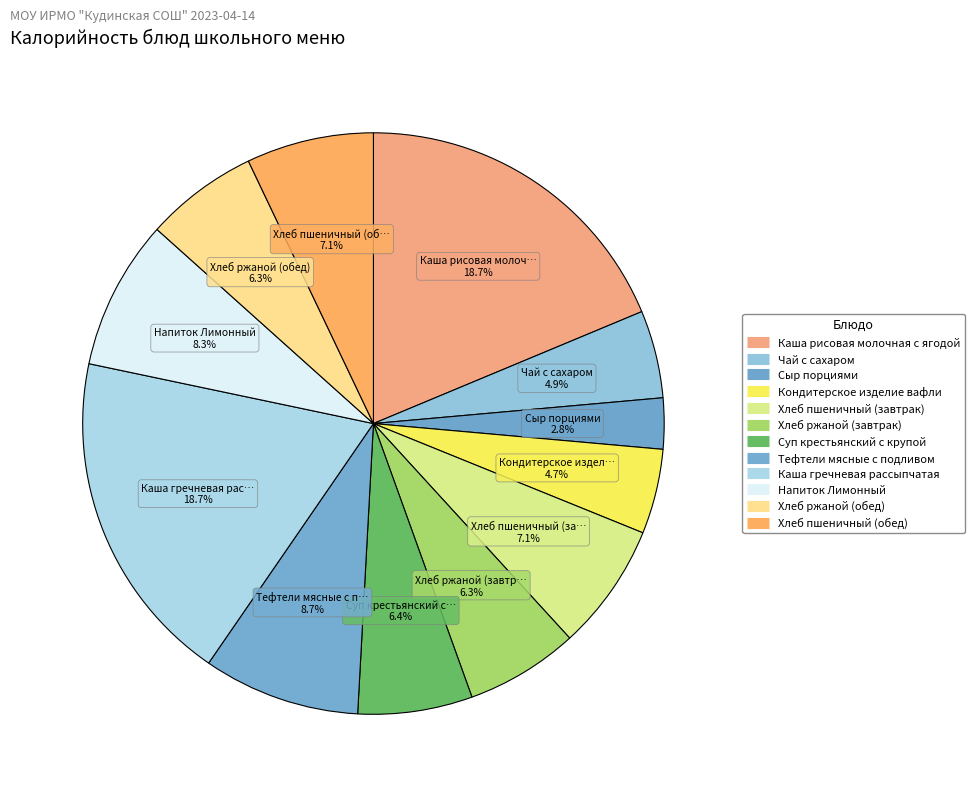

Count the number of slices in the pie.

12